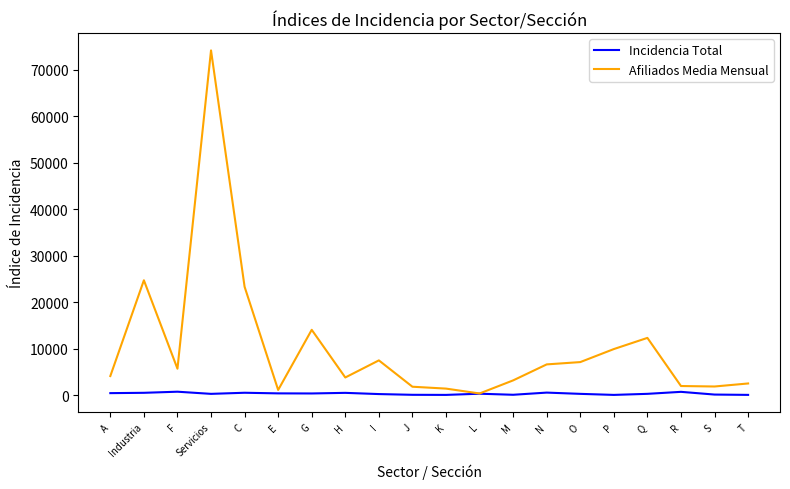

At which label does Afiliados Media Mensual reach its minimum?

L